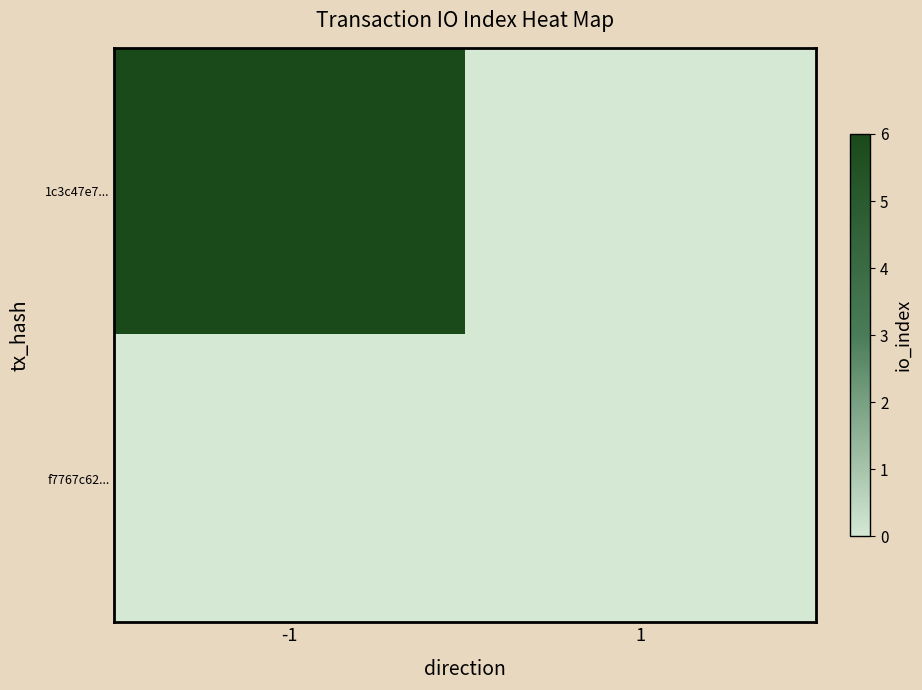

Reading right to left, list all the values displayed in this chart.

1c3c47e7...: 1=0	-1=6
f7767c62...: 1=0	-1=0